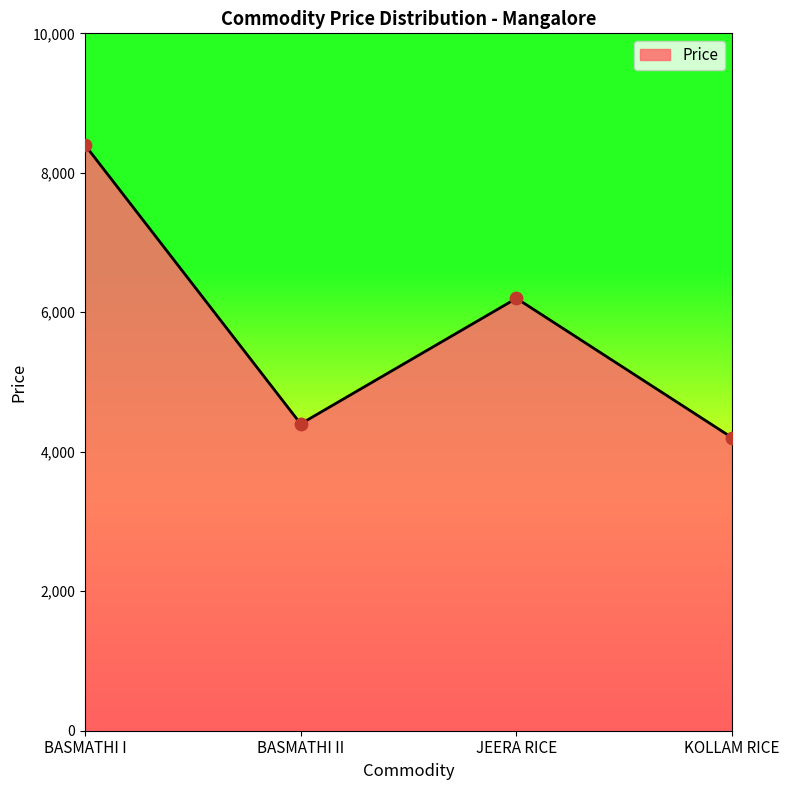

Approximately how many times larger is the value at JEERA RICE compared to BASMATHI II?

1.4